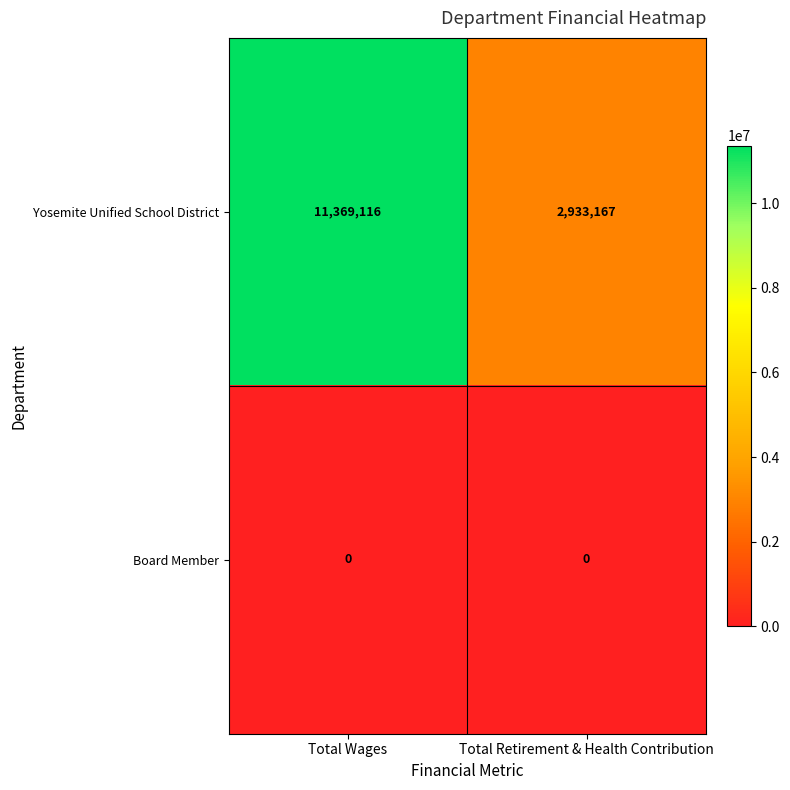

What is the highest value of the Yosemite Unified School District series?

11369116